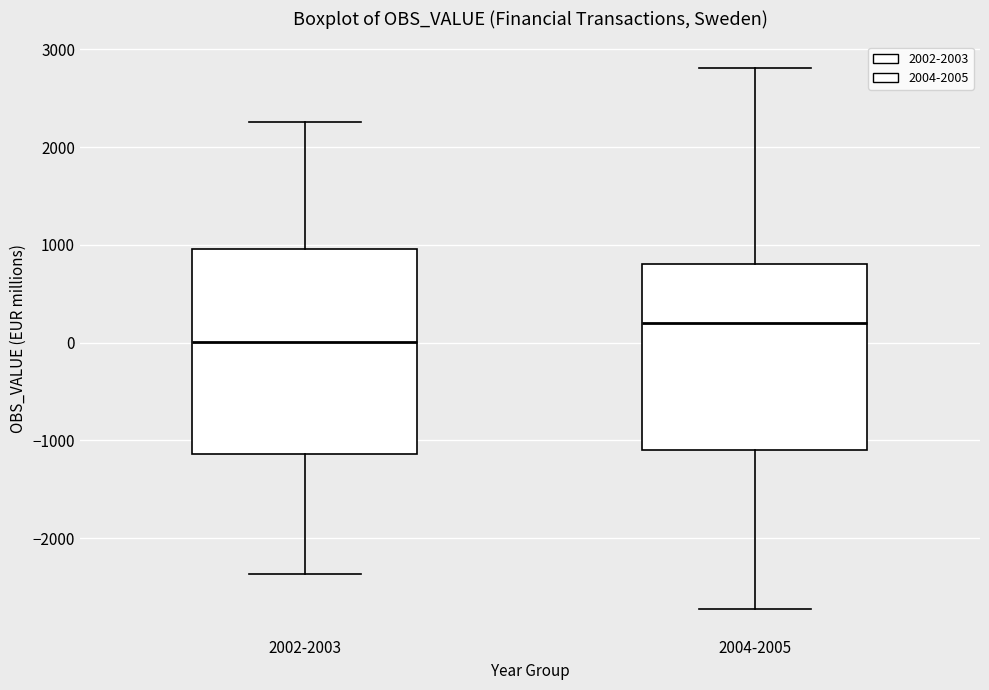

Which box's median line is the lowest?

2002-2003